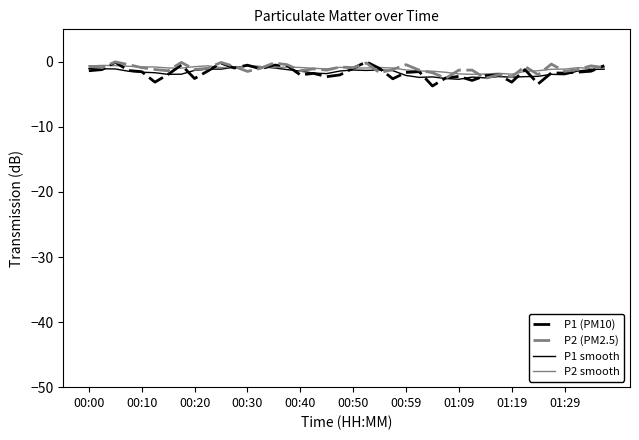

Which series has the widest spread of values?

P1 (PM10)